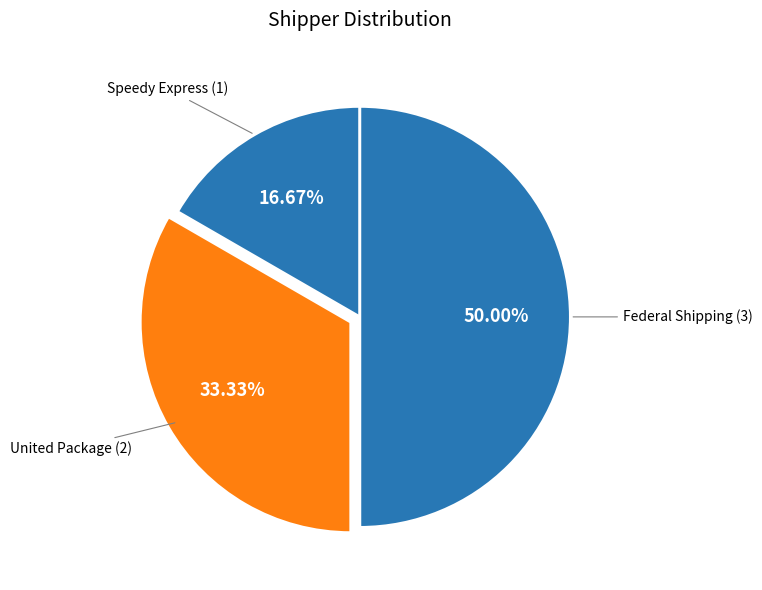

Count the number of slices in the pie.

3